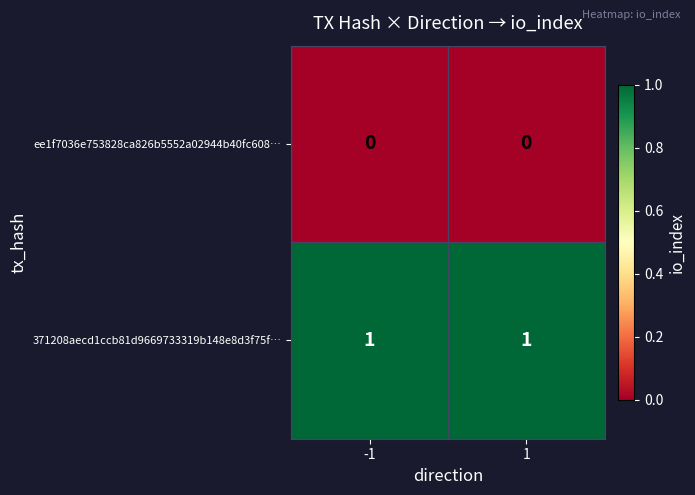

True or false: 371208aecd1ccb81d9669733319b148e8d3f75f… has a value of 1 at 1.

True